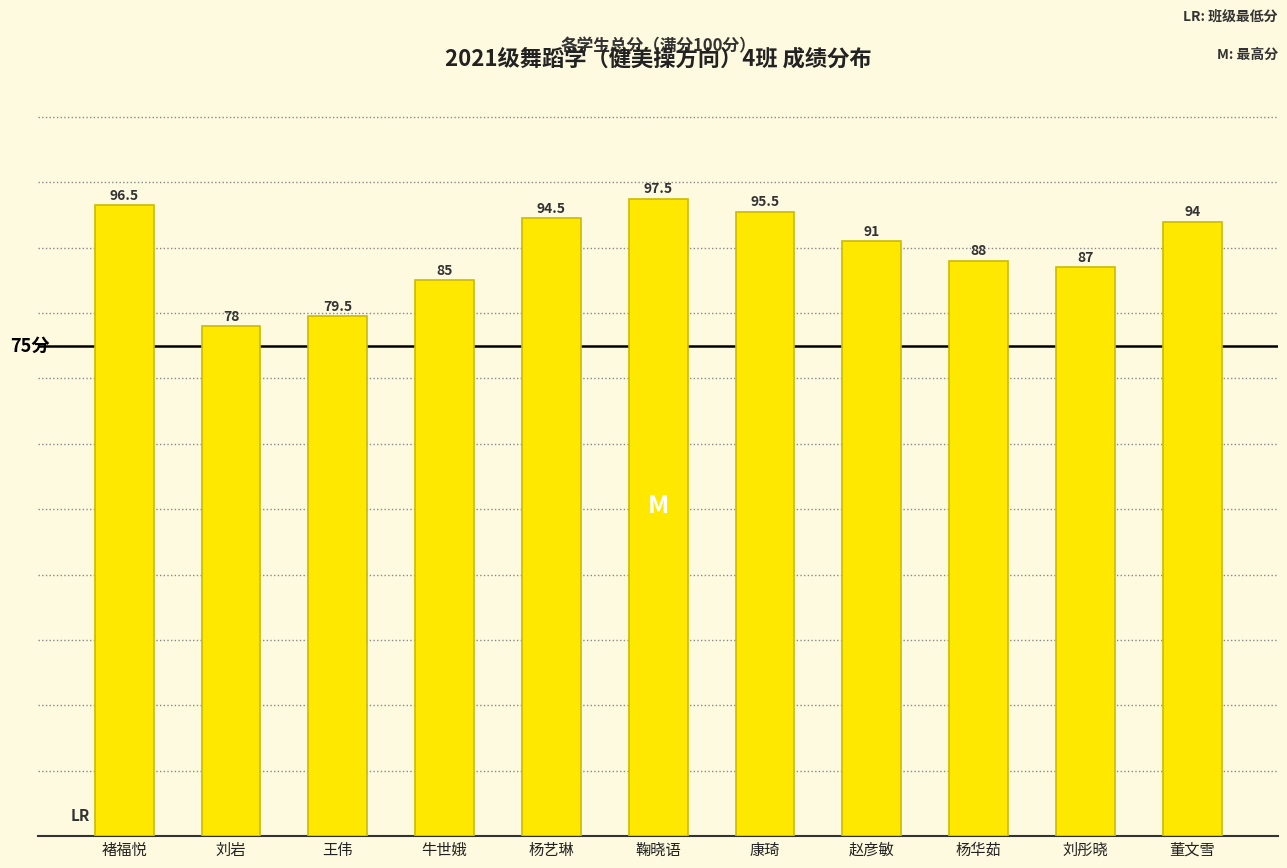

What is the difference between the maximum and minimum values?

19.5